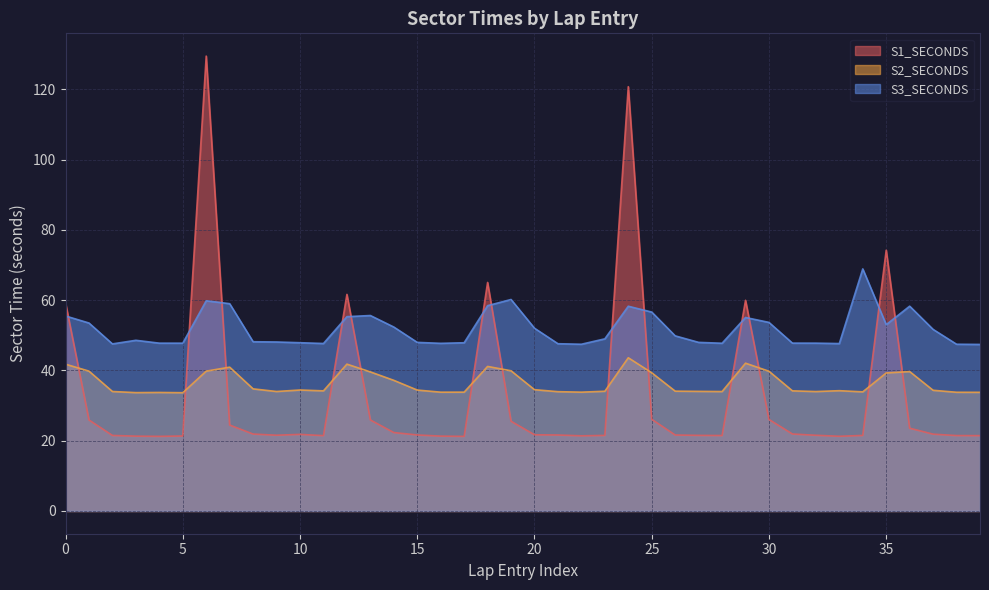

Where is S2_SECONDS nearest to the value 38?

14